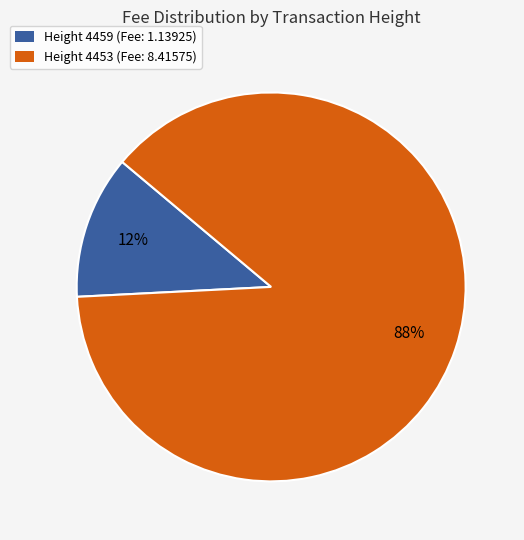

What is the largest slice in the pie chart?

Height 4453 (Fee: 8.41575)